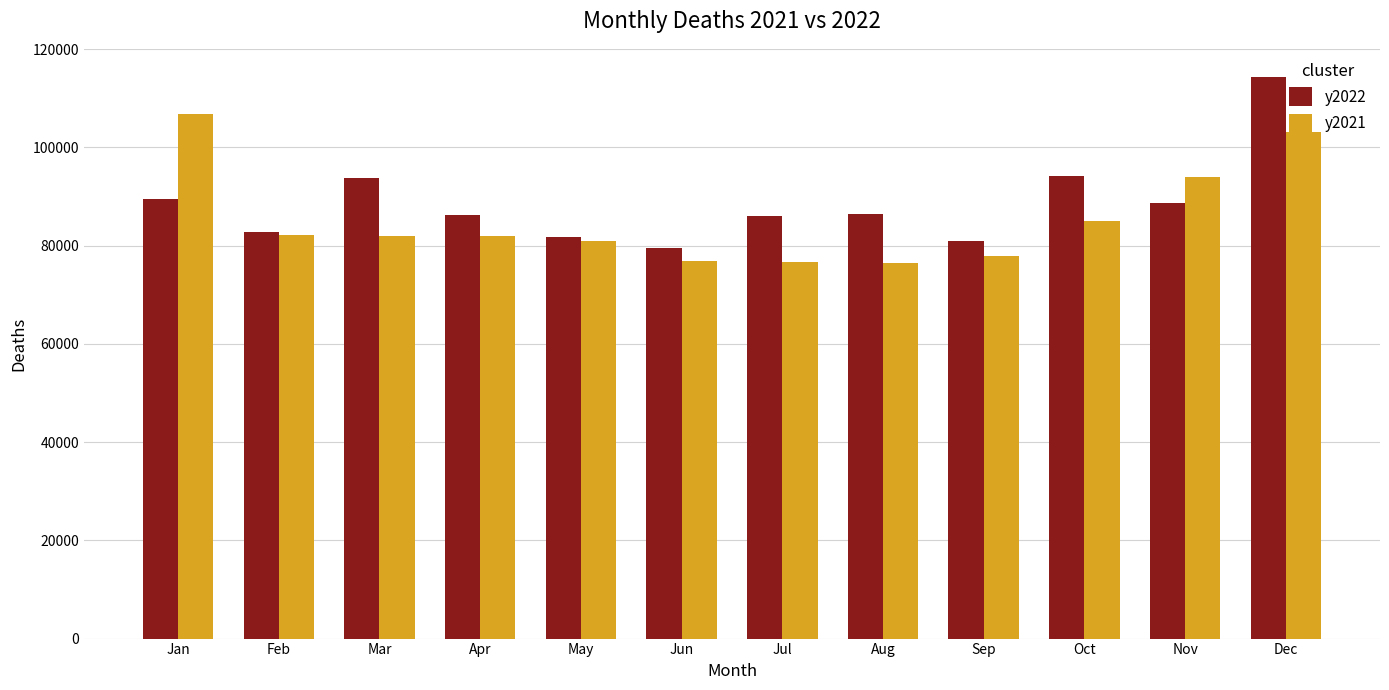

What is the minimum value for y2021?

76402